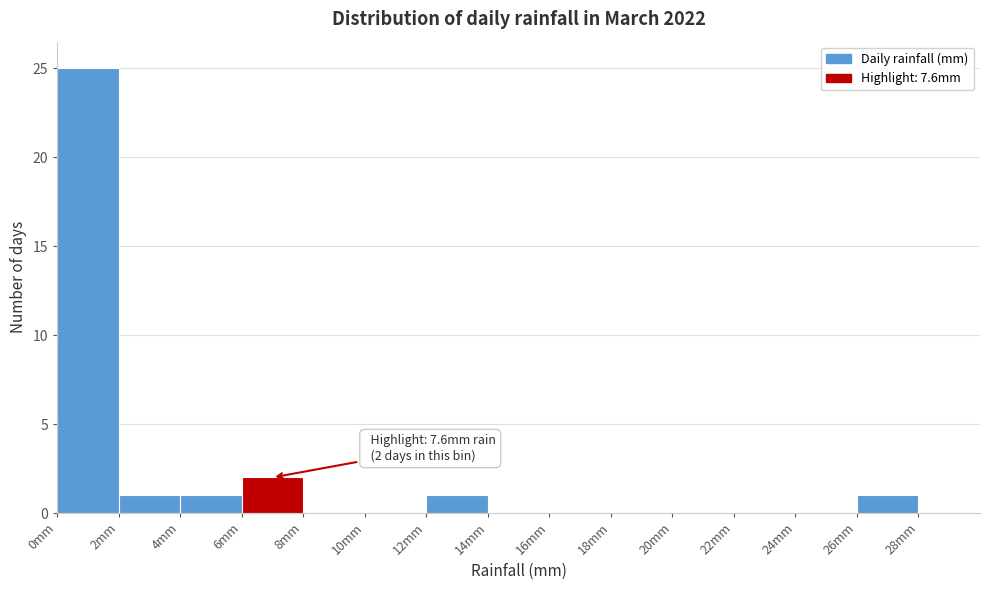

Over which range of the x-axis is the bar tallest?

0 to 2